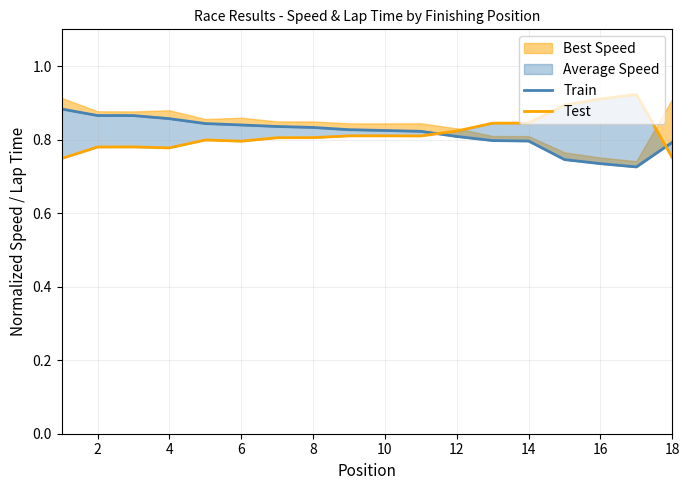

True or false: Train and Test cross at least once.

True